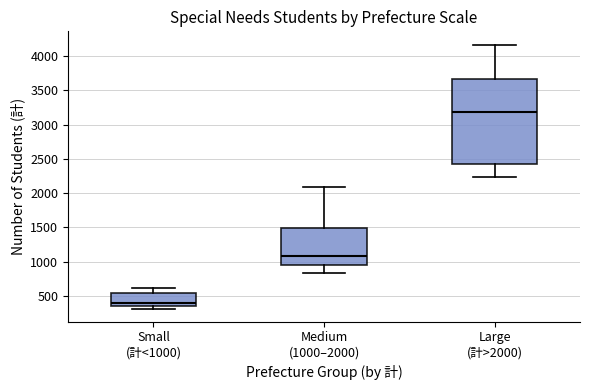

Reading left to right, transcribe this box plot: for each box, give where its median line is, the range the box spans, and where its two whiskers end, as read against the y-axis. The values are not printed on the chart, so give them approximately, as read against the axis.

Small (計<1000): median 400, box 350 to 550, whiskers 300 to 600
Medium (1000–2000): median 1100, box 950 to 1500, whiskers 850 to 2100
Large (計>2000): median 3200, box 2400 to 3650, whiskers 2250 to 4150